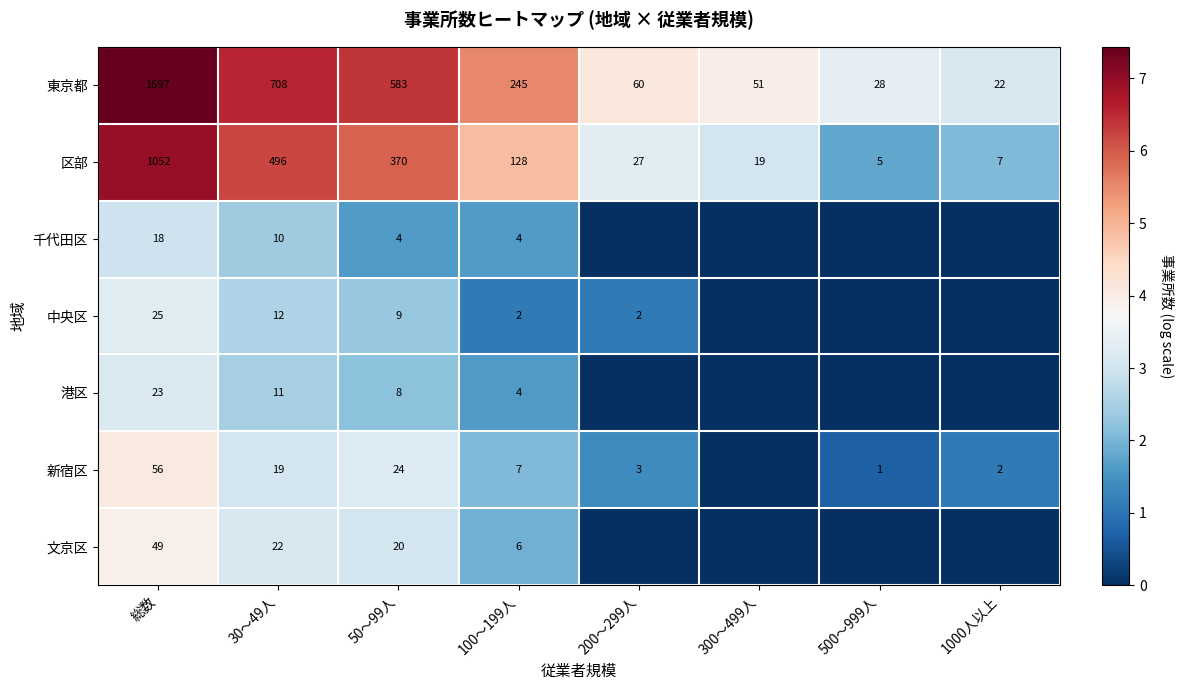

What is the spread (max minus min) of values at 100～199人?

243